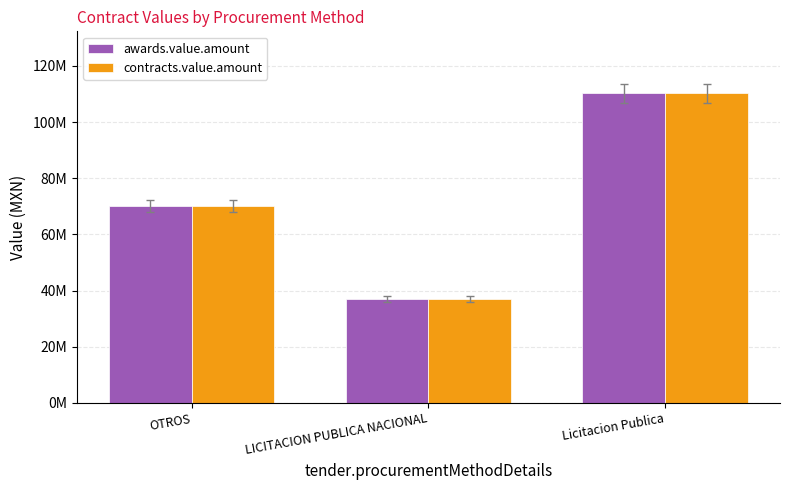

What are all the series names shown in the legend?

awards.value.amount, contracts.value.amount